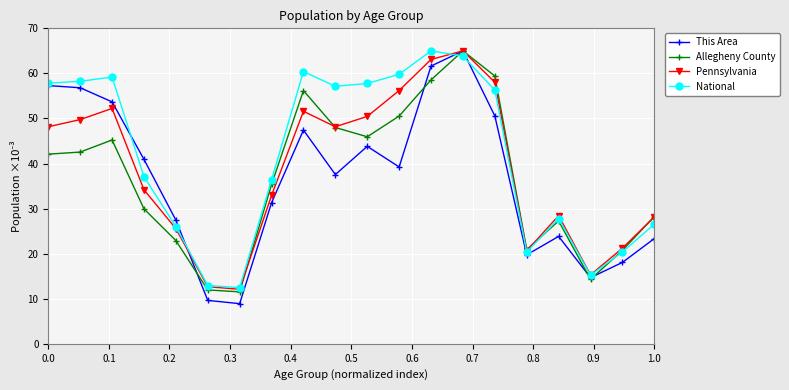

What is the maximum value for Allegheny County?

65.0